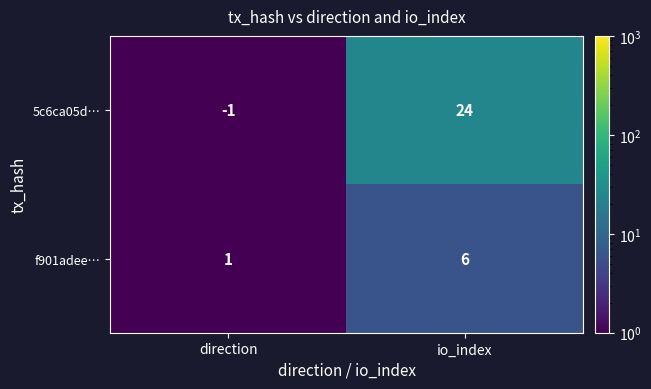

What is the approximate value of 5c6ca05d… at io_index, to the nearest 5?

25